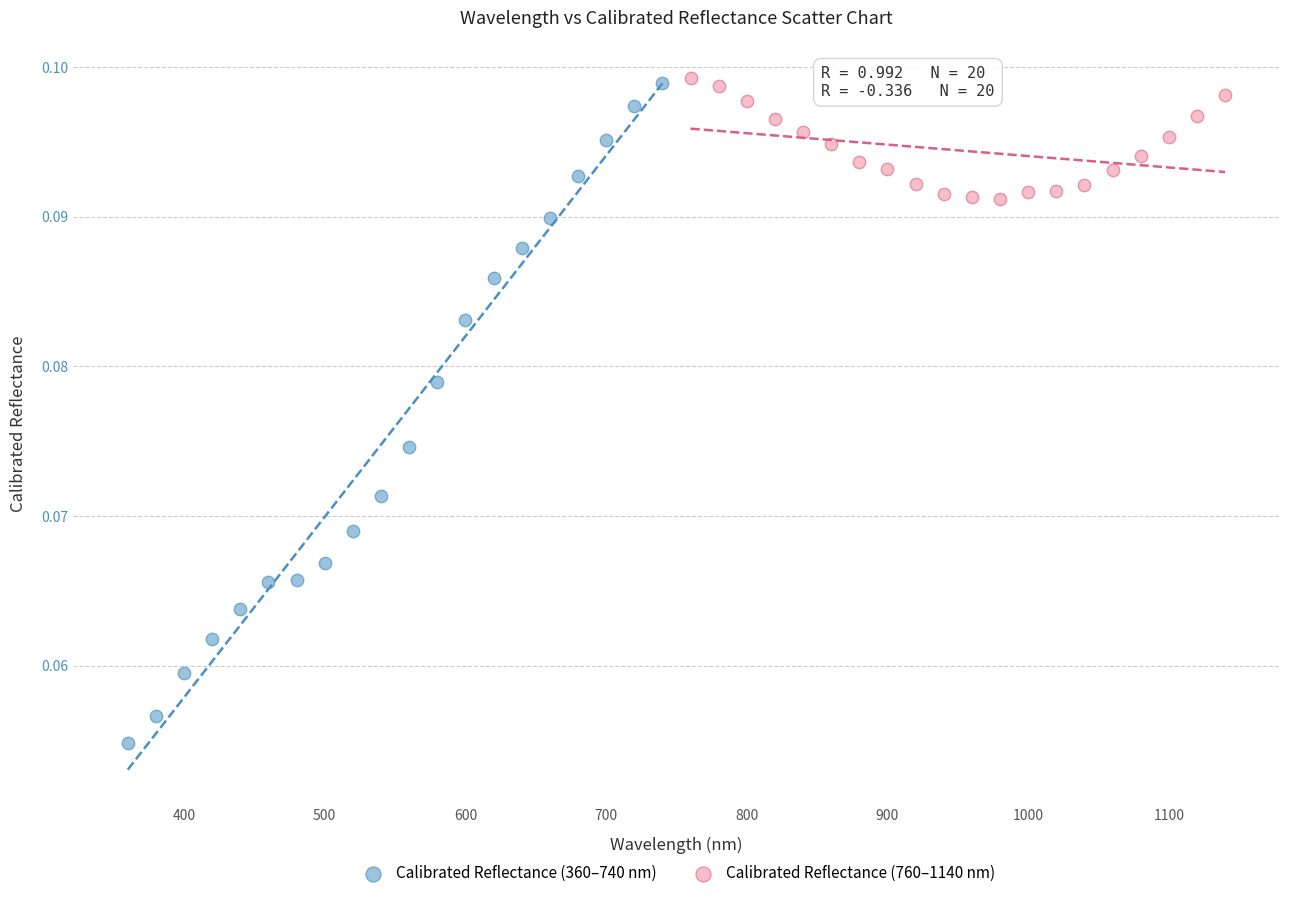

Which series contains the lowest Y value?

Calibrated Reflectance (360–740 nm)